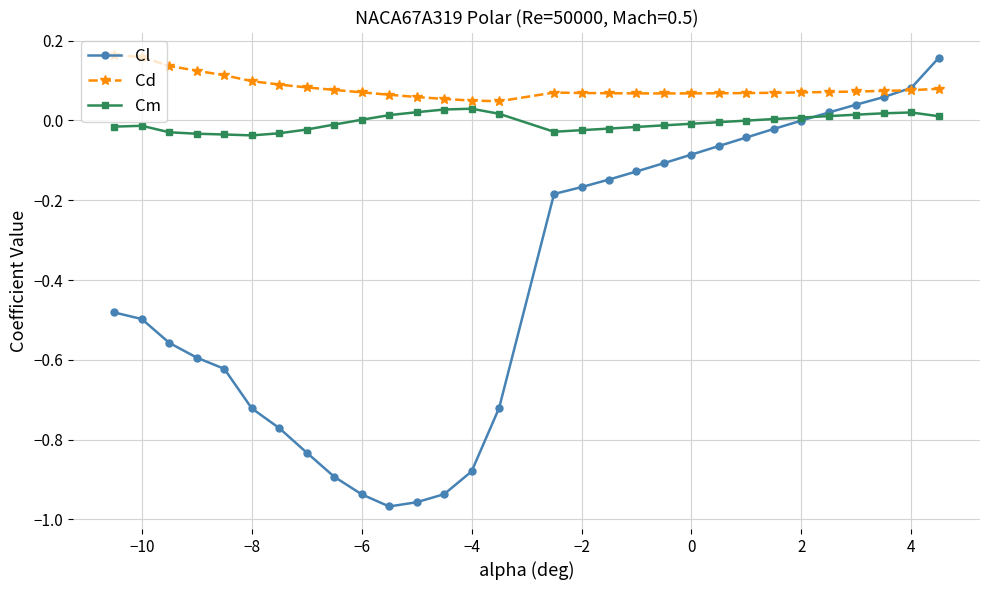

Rank the series by their average value, from highest to lowest.

Cd, Cm, Cl